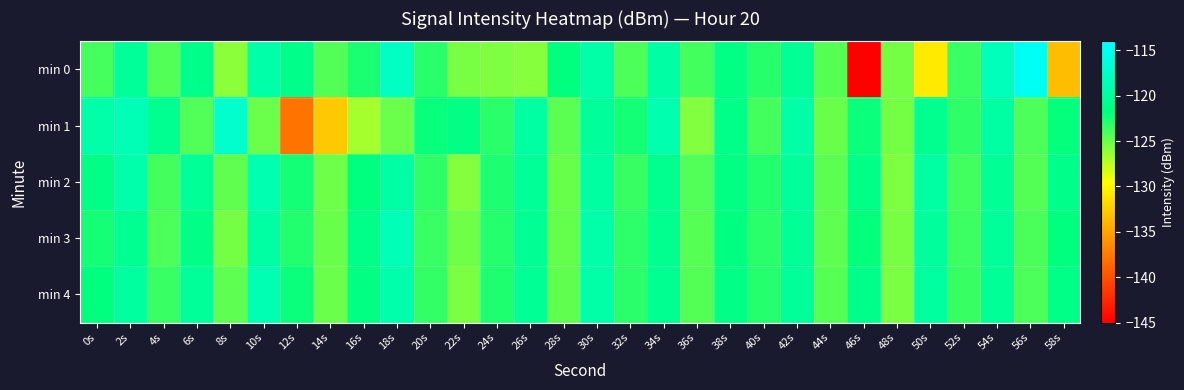

Rank the series at 44s from lowest to highest value.

min 1, min 3, min 2, min 0, min 4